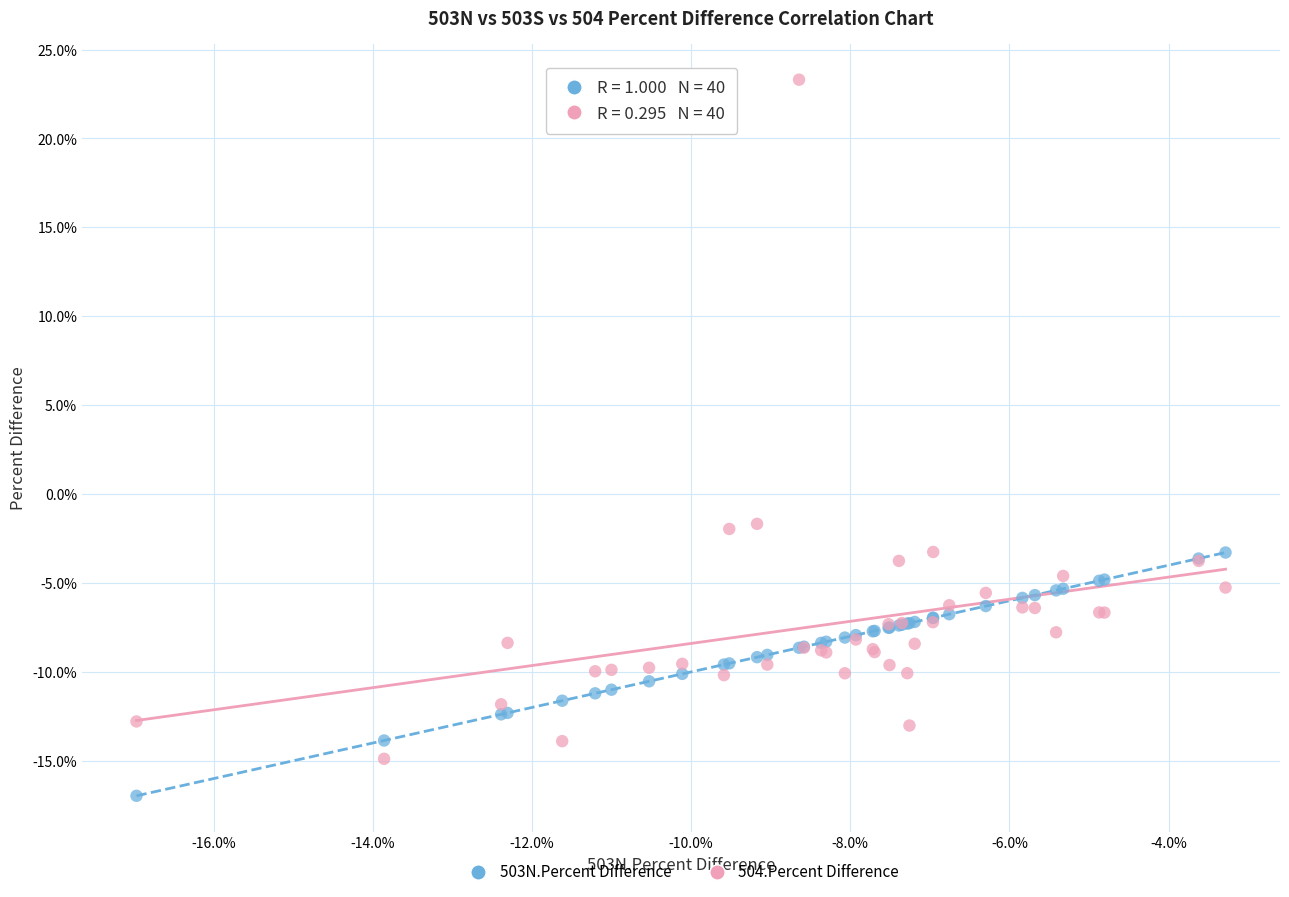

What are all the series names shown in the legend?

503N.Percent Difference, 504.Percent Difference